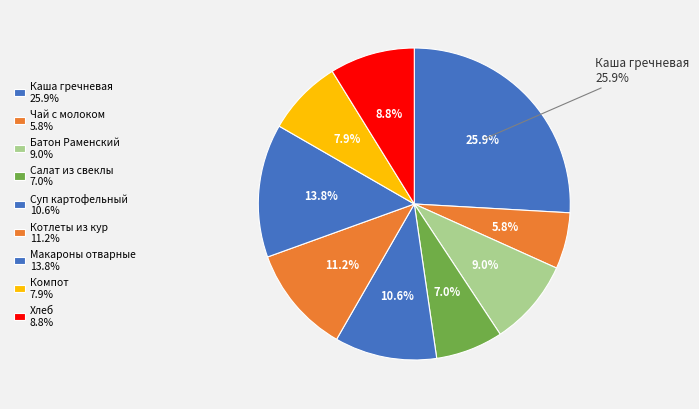

To the nearest percent, what percentage of the pie is Хлеб Новославянский?

9%